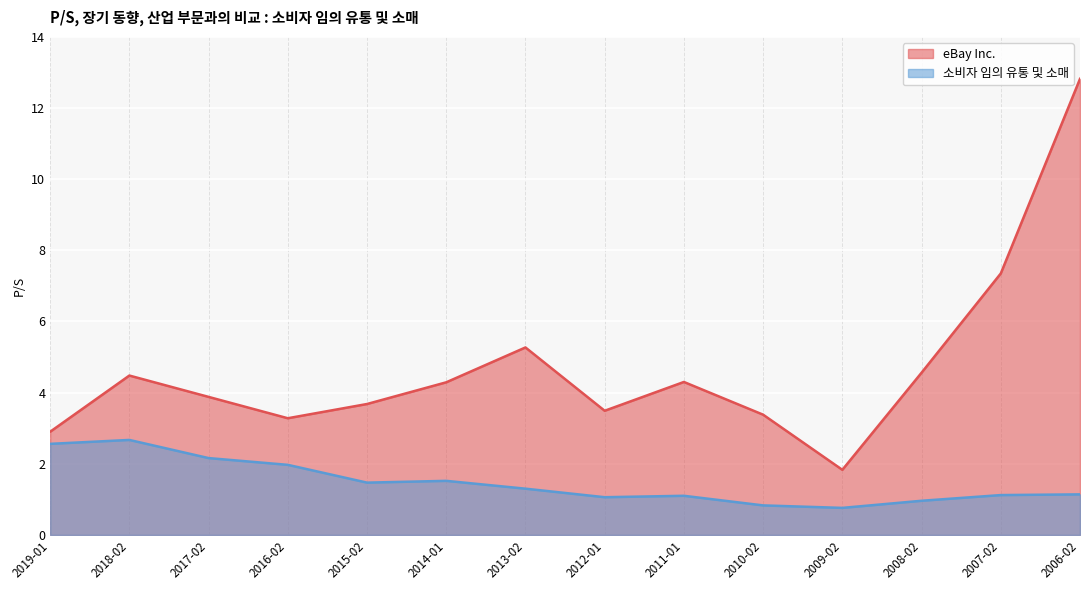

How many lines are shown in the chart?

2